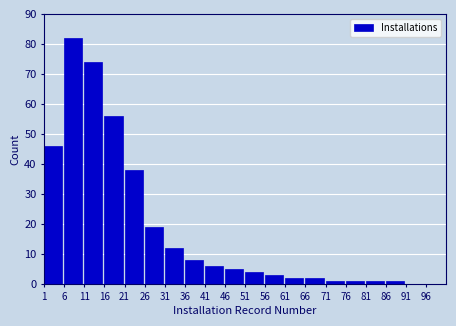

Reading left to right, list all the values displayed in this chart.

1=46	6=82	11=74	16=56	21=38	26=19	31=12	36=8	41=6	46=5	51=4	56=3	61=2	66=2	71=1	76=1	81=1	86=1	91=0	96=0